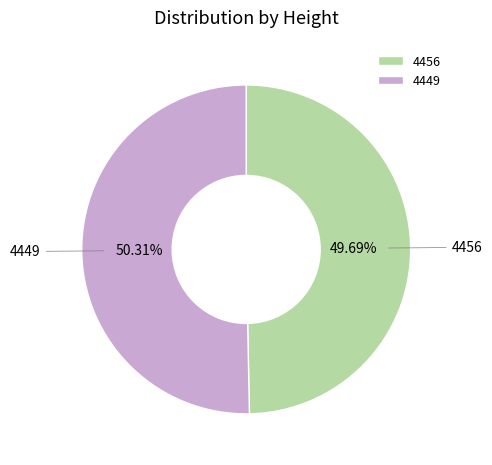

To the nearest percent, what is the average slice percentage?

50%